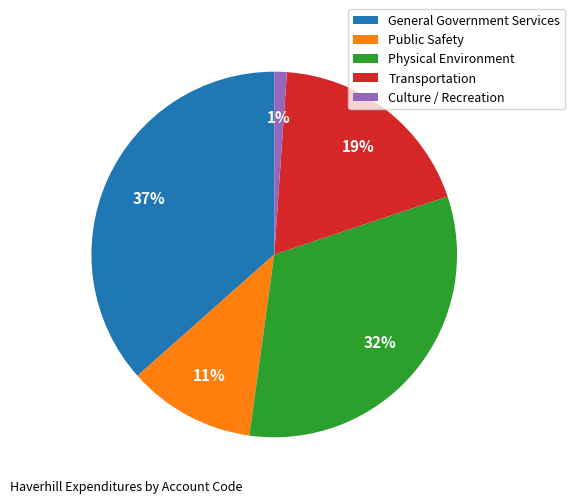

Which slice is the smallest?

Culture / Recreation